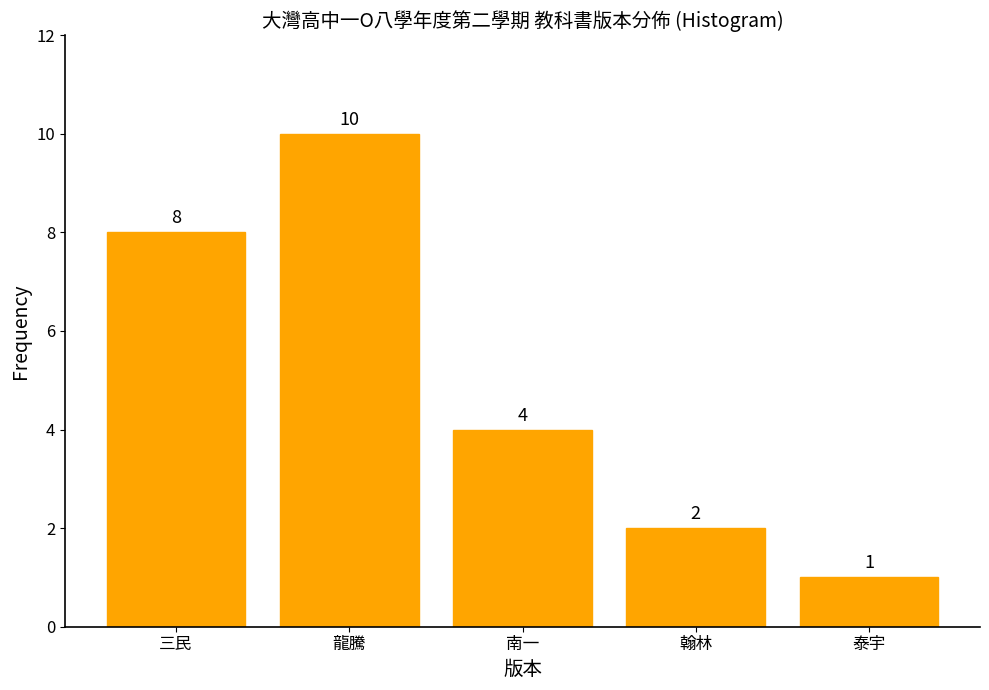

Reading left to right, extract all data points from this chart.

8	10	4	2	1